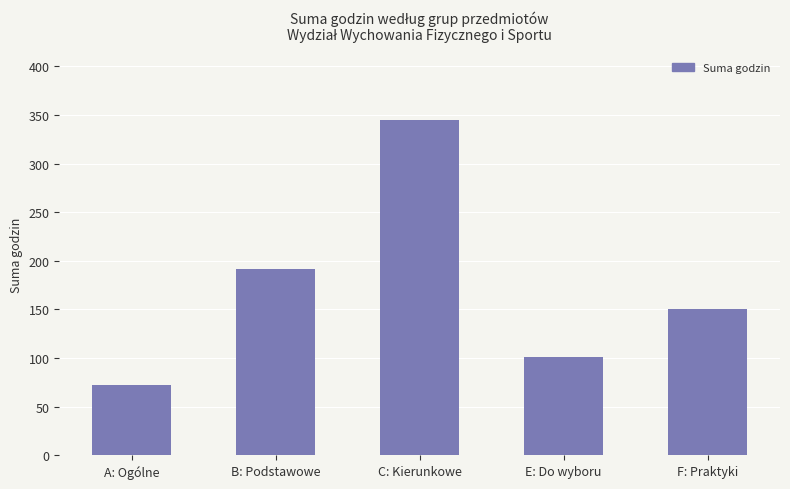

The chart shows a value of 134 at C: Kierunkowe. True or false?

False